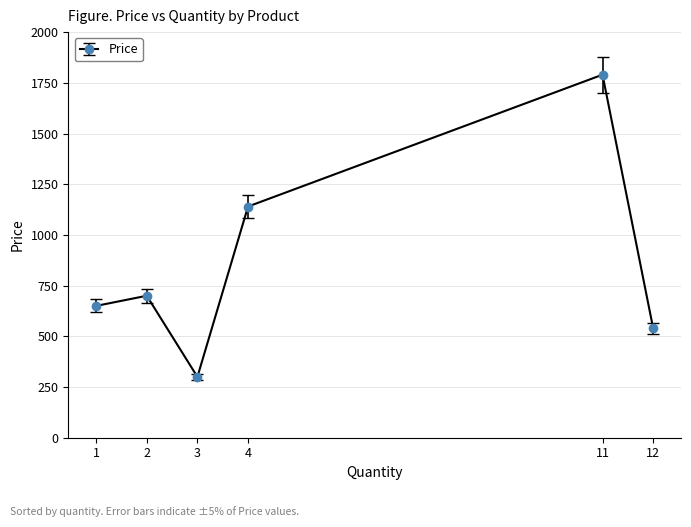

The value at 12 is 929. True or false?

False